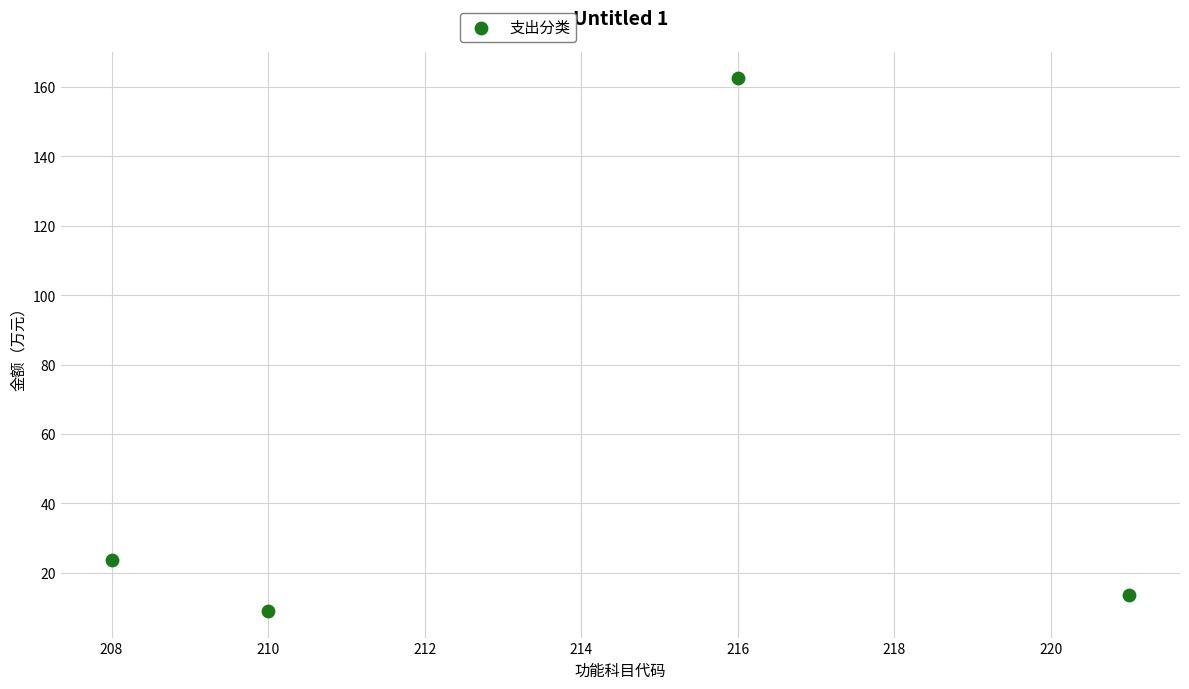

What Y value in the scatter plot is closest to 85?

23.6